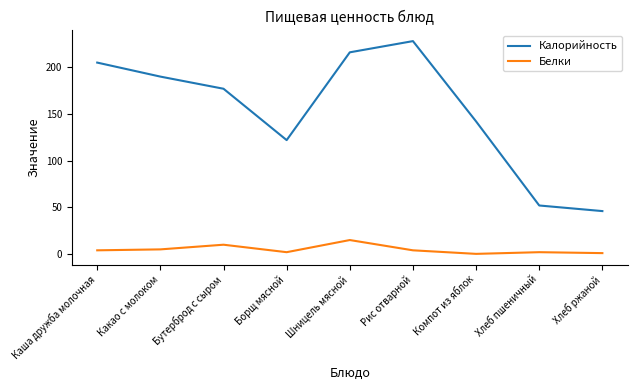

The value of Калорийность at Каша дружба молочная is 307.9. True or false?

False